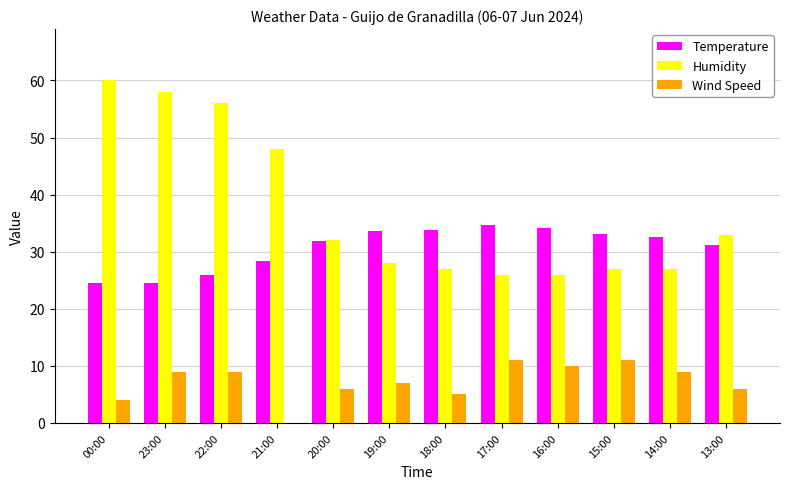

Where is Wind Speed nearest to the value 5?

18:00